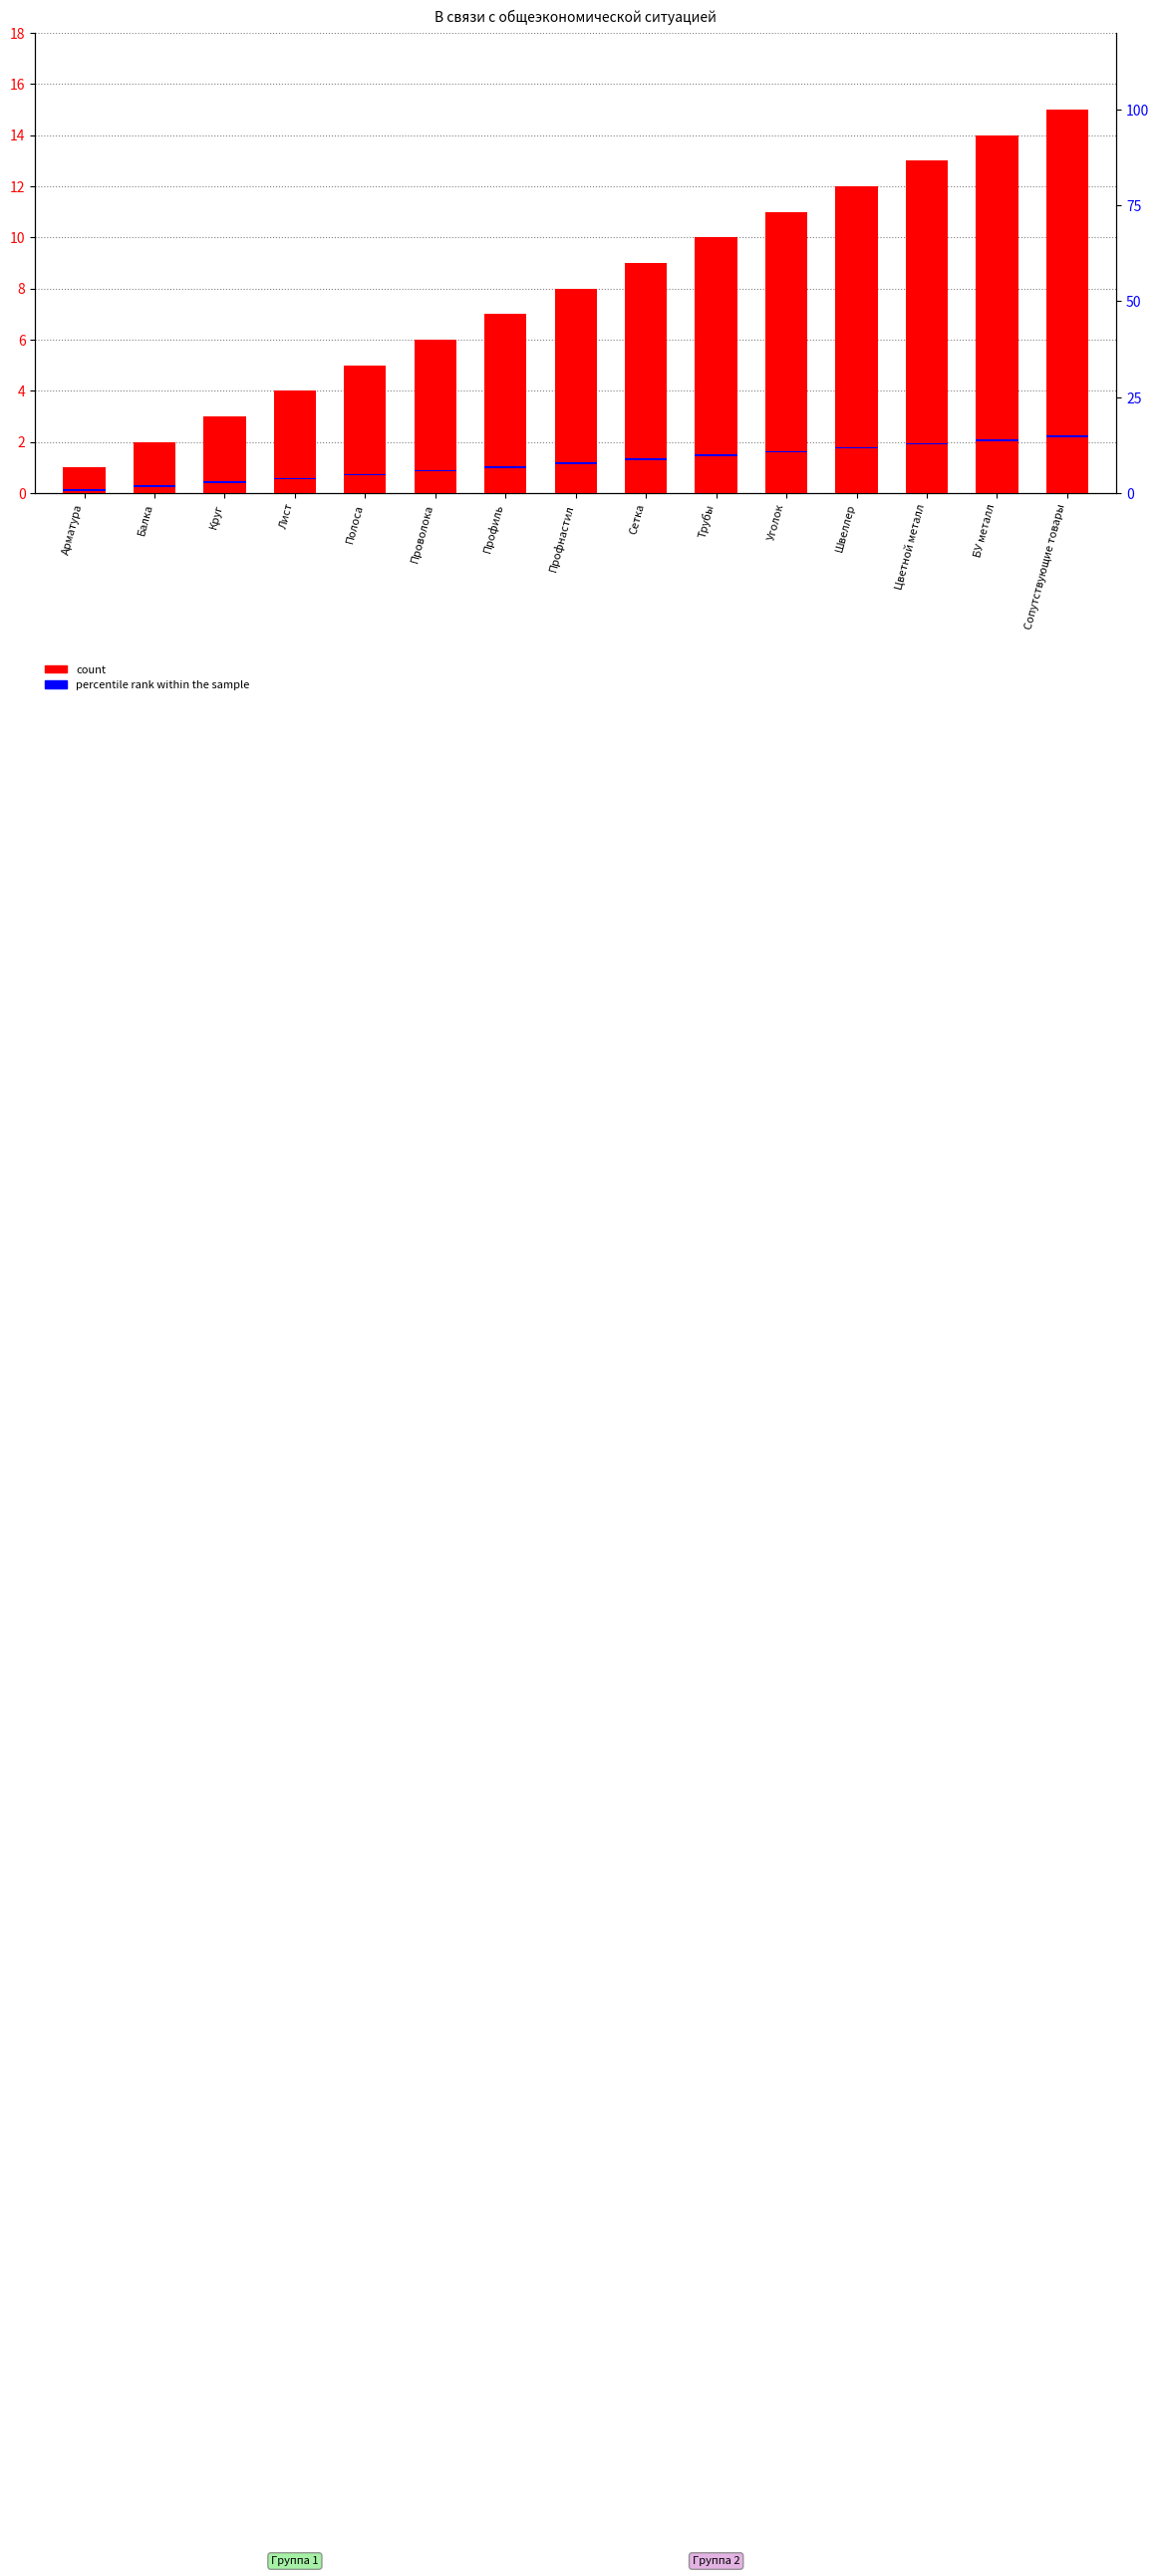

Which series has the largest range (max minus min)?

count